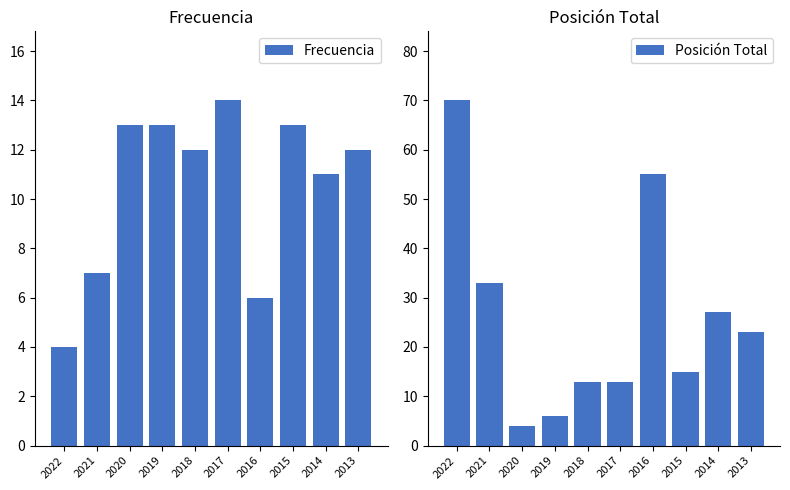

Which series has the largest total across all categories?

Posición Total